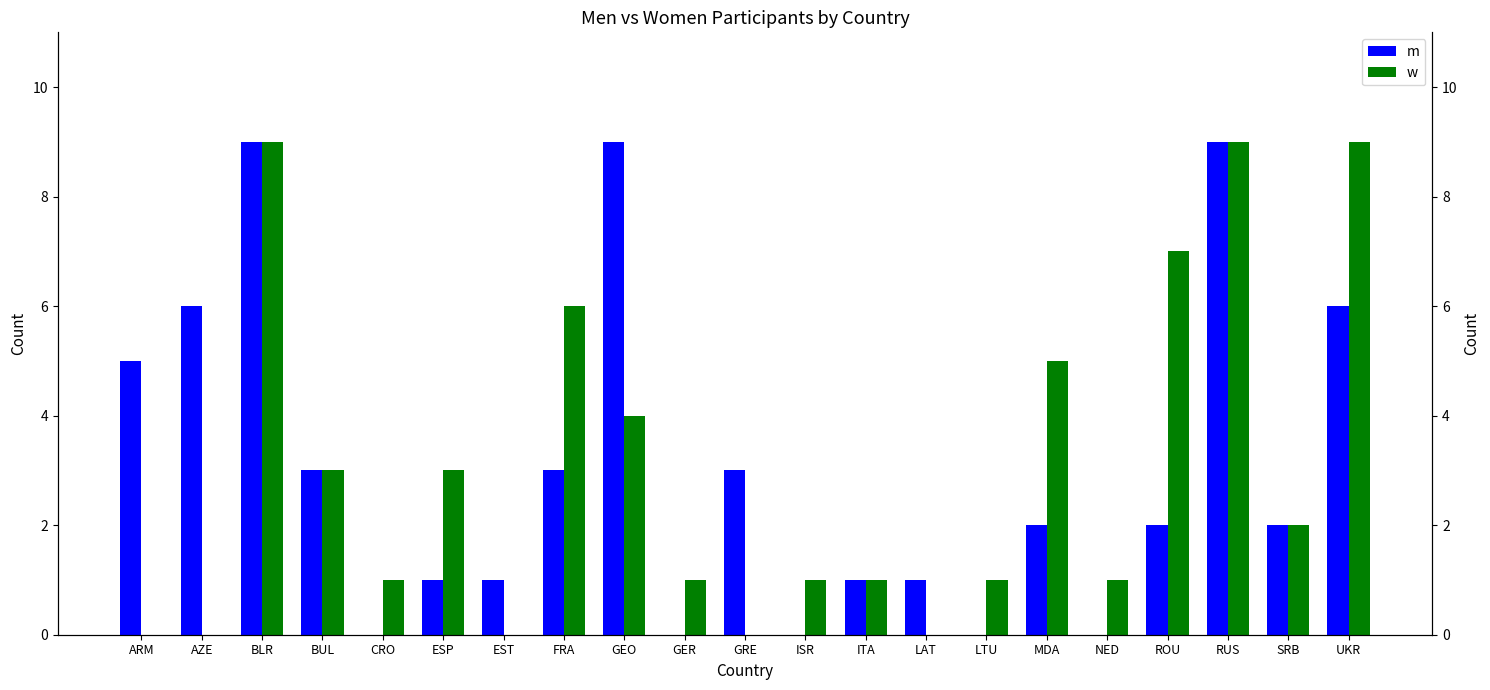

Which series has the largest range (max minus min)?

m